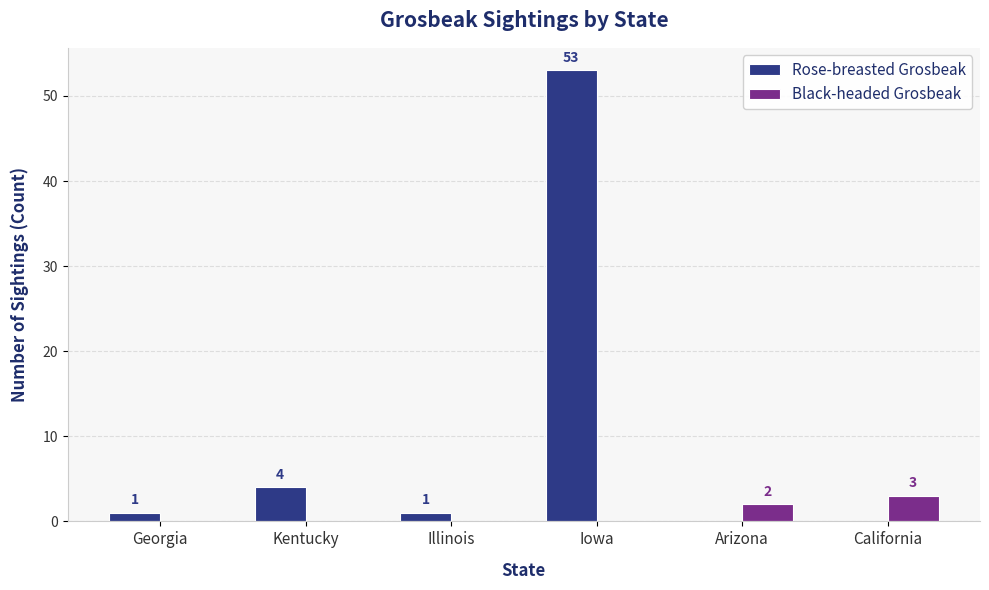

What are all the series names shown in the legend?

Rose-breasted Grosbeak, Black-headed Grosbeak